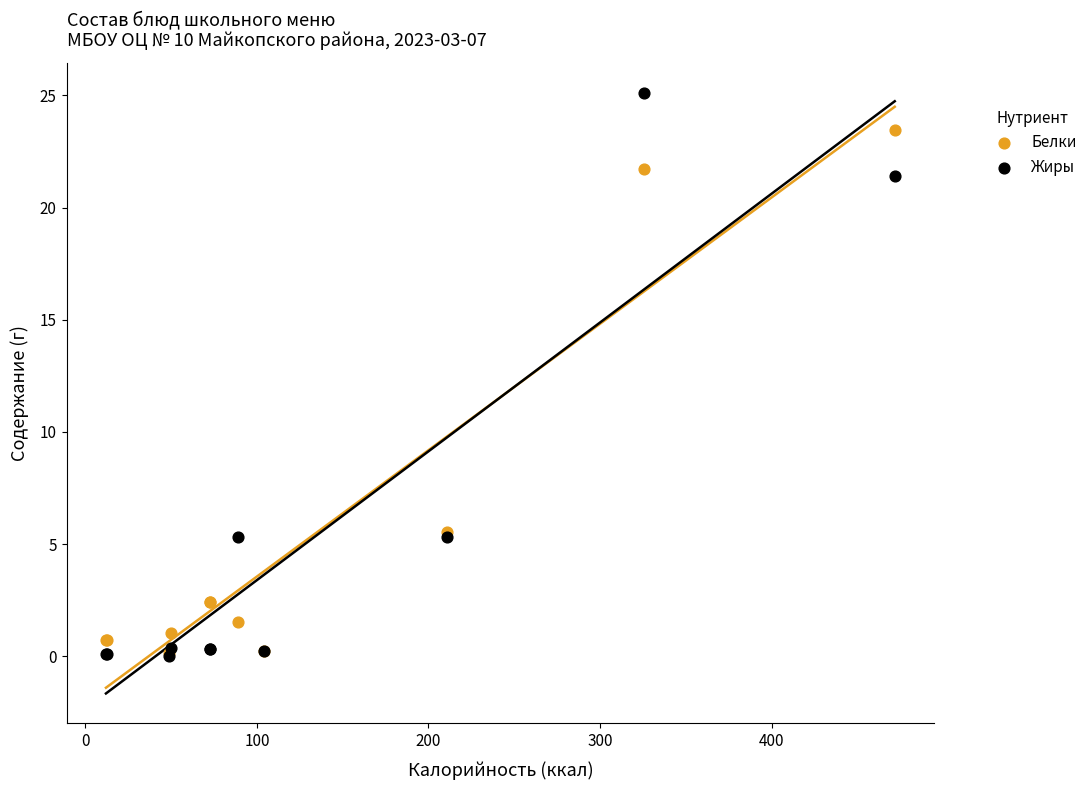

What are all the series names shown in the legend?

Белки, Жиры